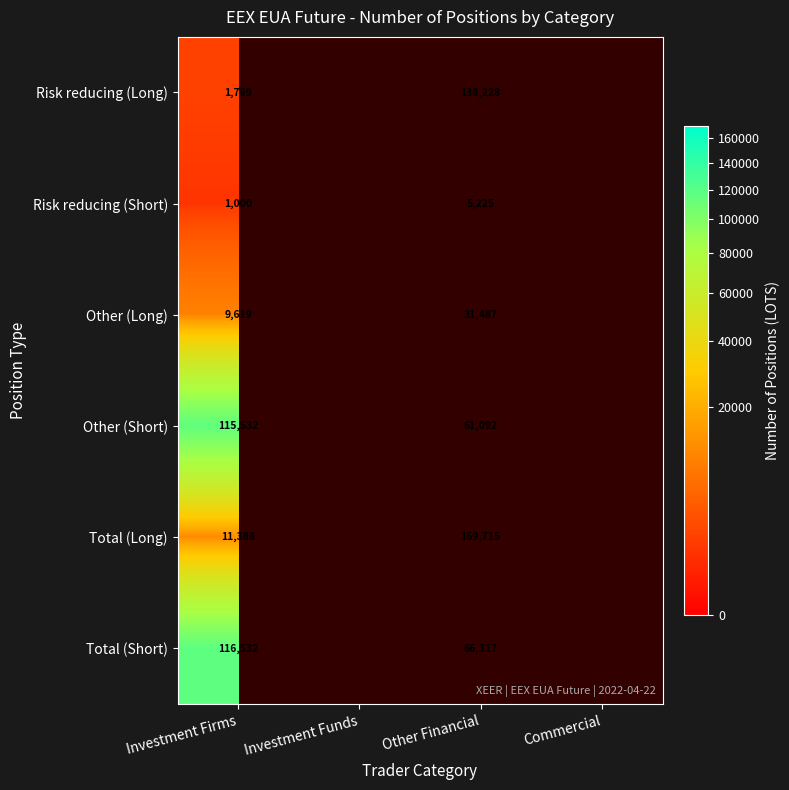

At how many categories does at least one series exceed 160212?

1